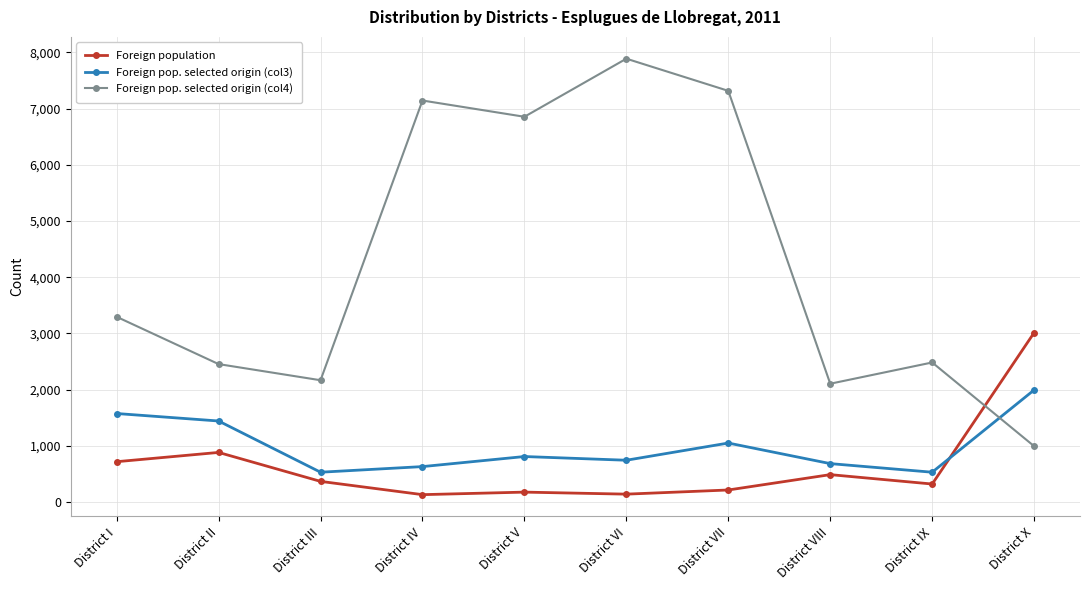

Where is the first local minimum for Foreign pop. selected origin (col3)?

District III